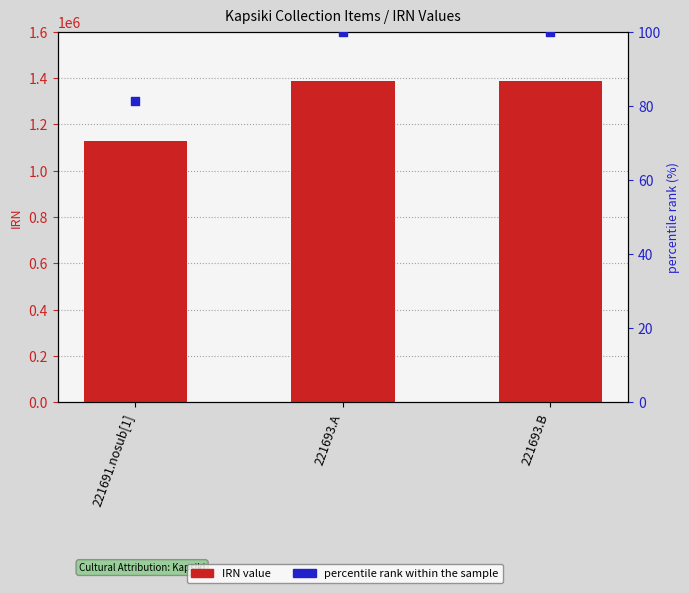

Is the value of IRN at 221693.A greater than the value of percentile rank within the sample at 221693.A?

Yes